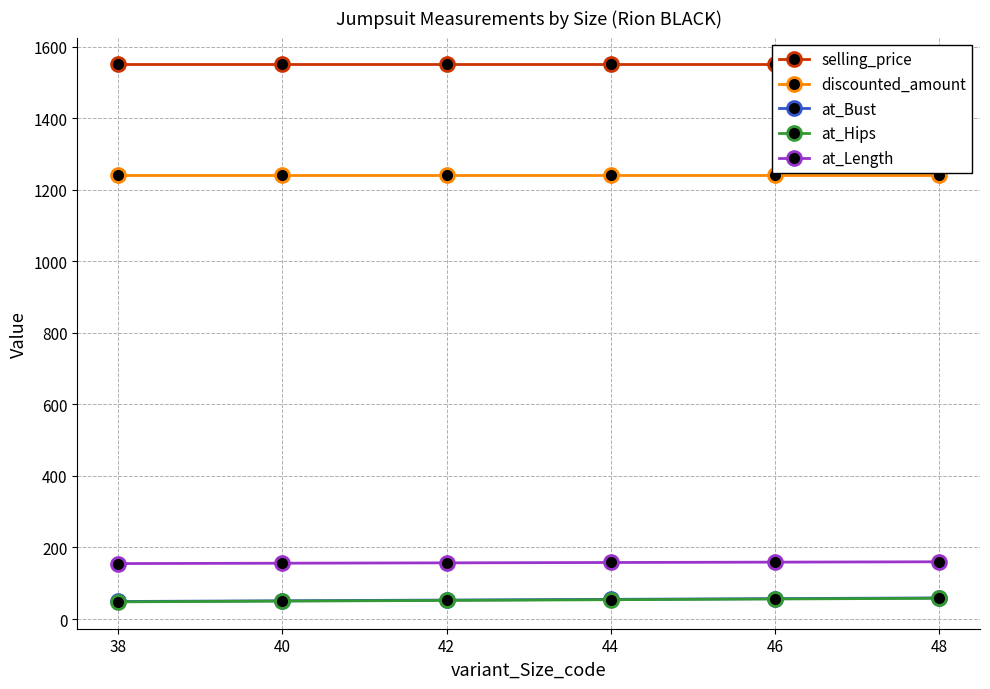

List the series in order of their peak value, lowest first.

at_Hips, at_Bust, at_Length, discounted_amount, selling_price